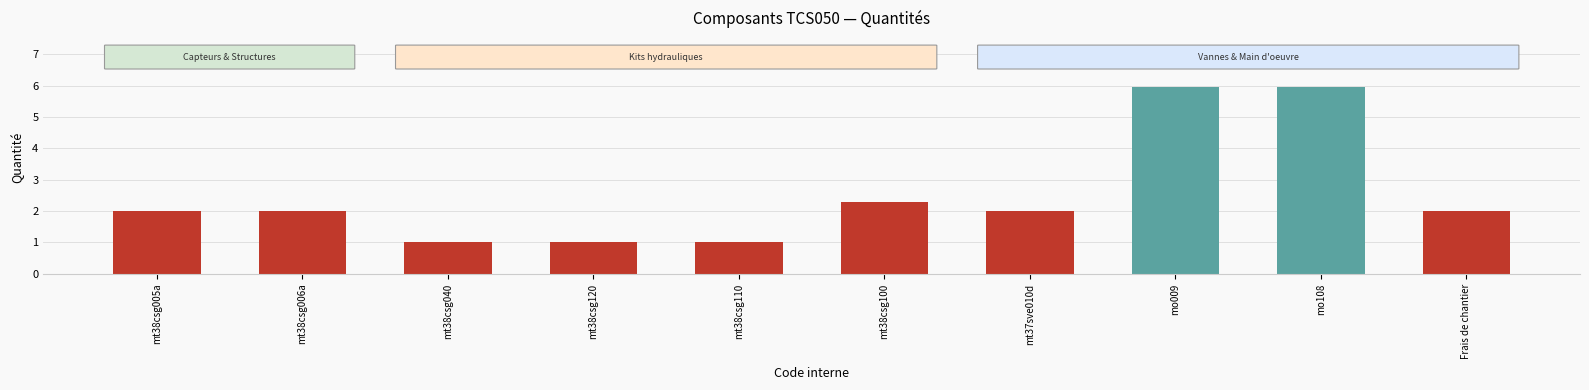

What is the smallest value displayed?

1.0